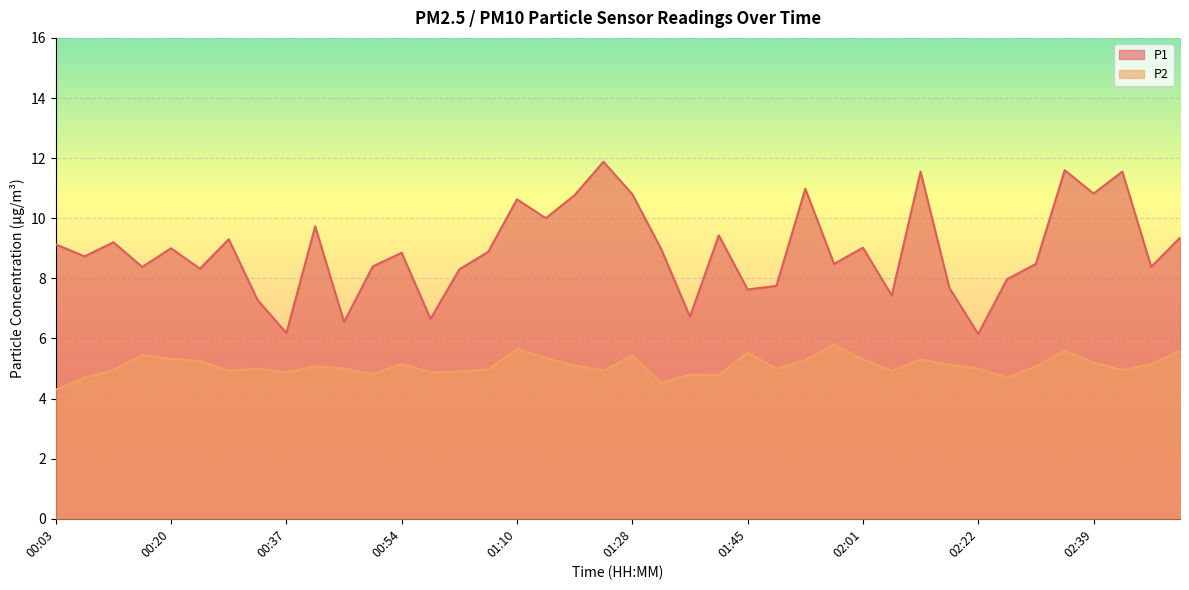

What is the spread (max minus min) of values at 02:39?

5.6